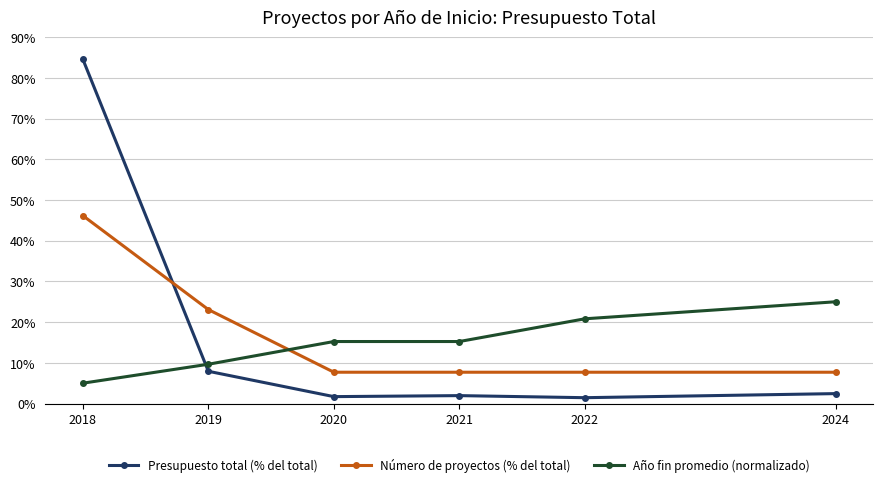

True or false: Presupuesto total (% del total) and Año fin promedio (normalizado) cross at least once.

True